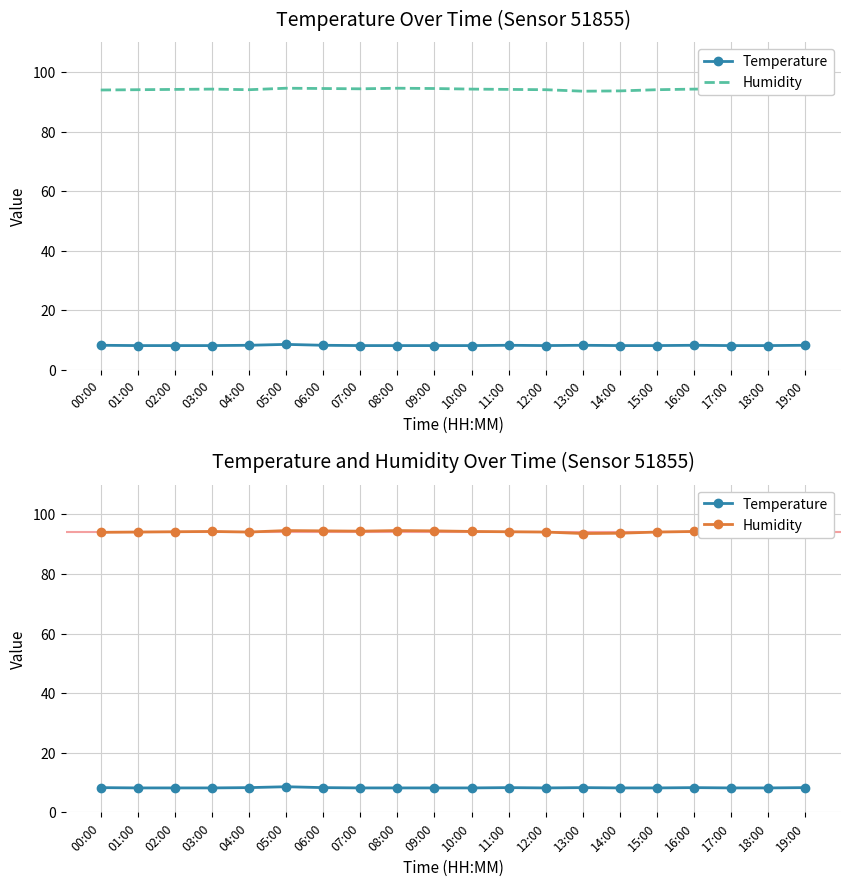

What is the difference between the maximum and minimum values in the Temperature series?

0.4